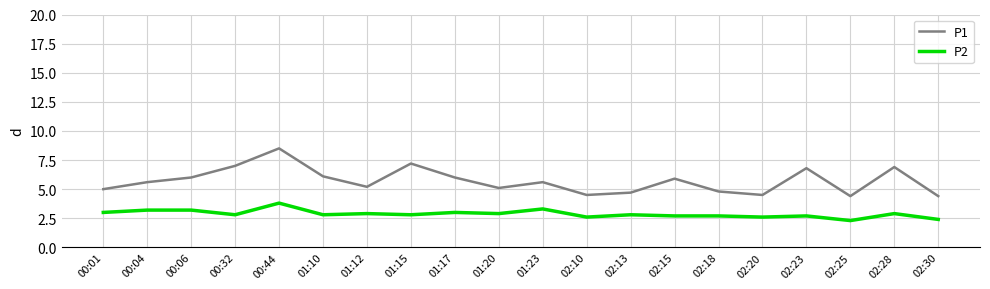

What is the total value across all series at 00:32?

9.8